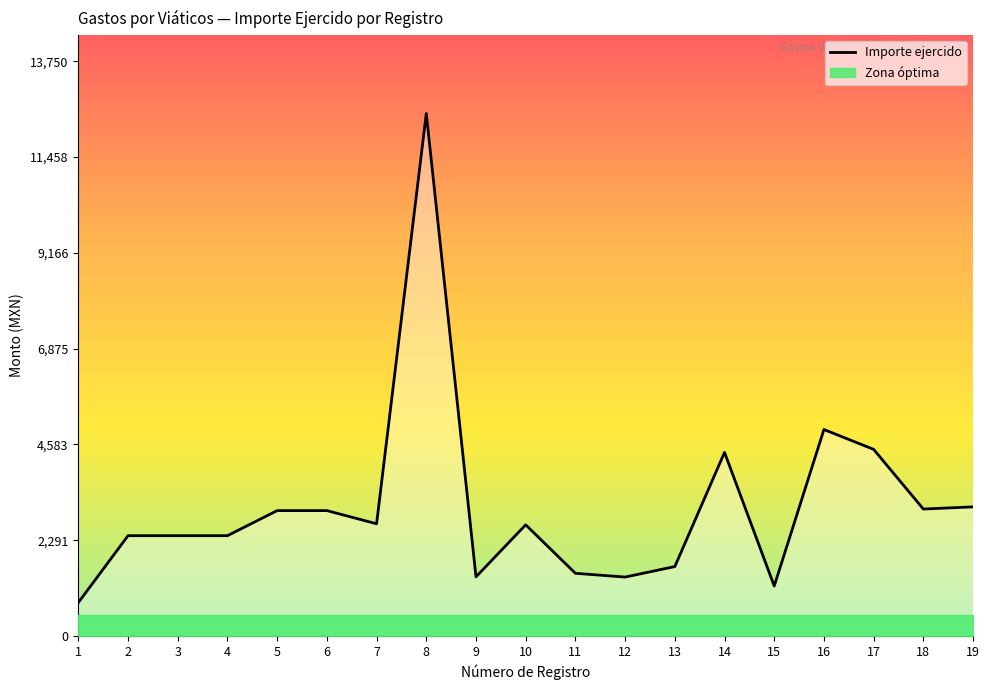

Does the chart have visible grid lines?

No